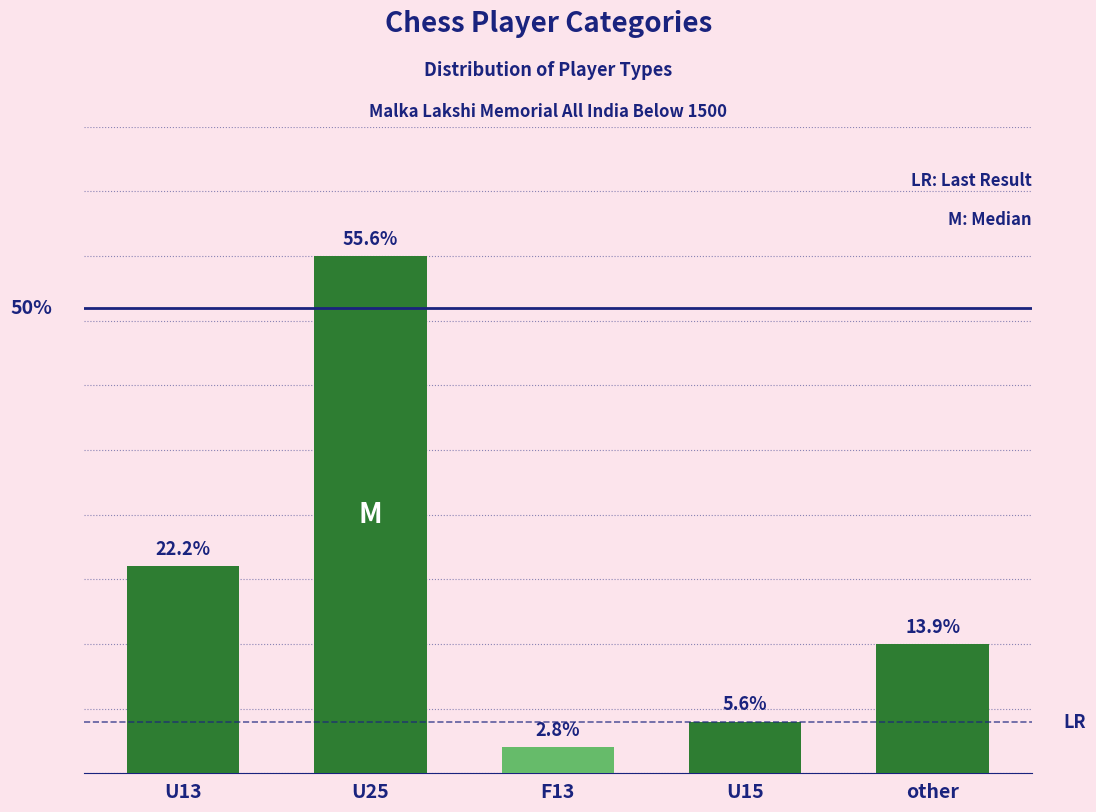

The chart shows a value of 1 at F13. True or false?

True